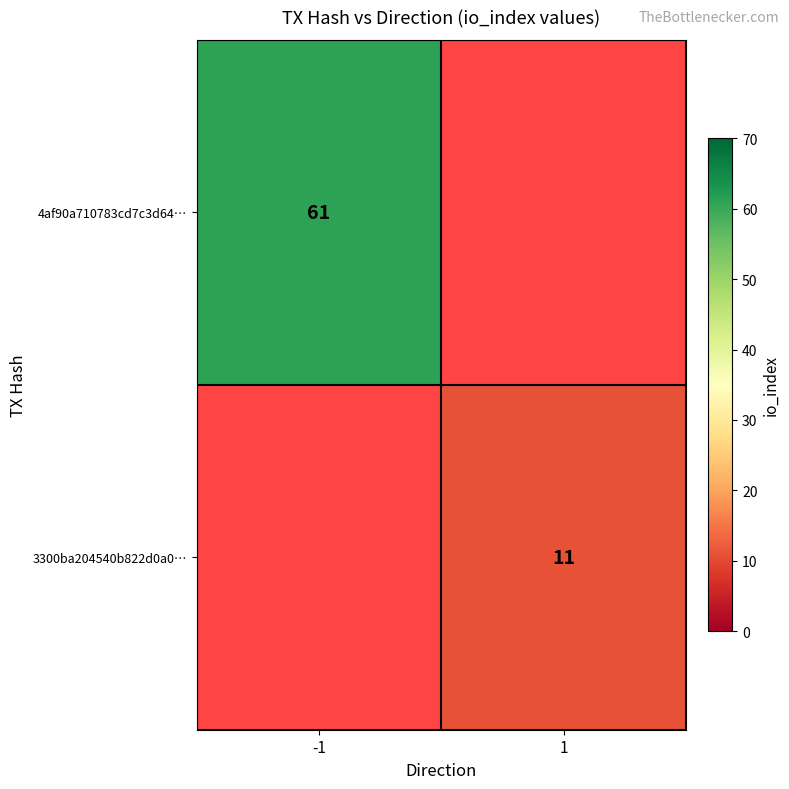

True or false: 3300ba204540b822d0a0… has a value of 11 at 1.

True